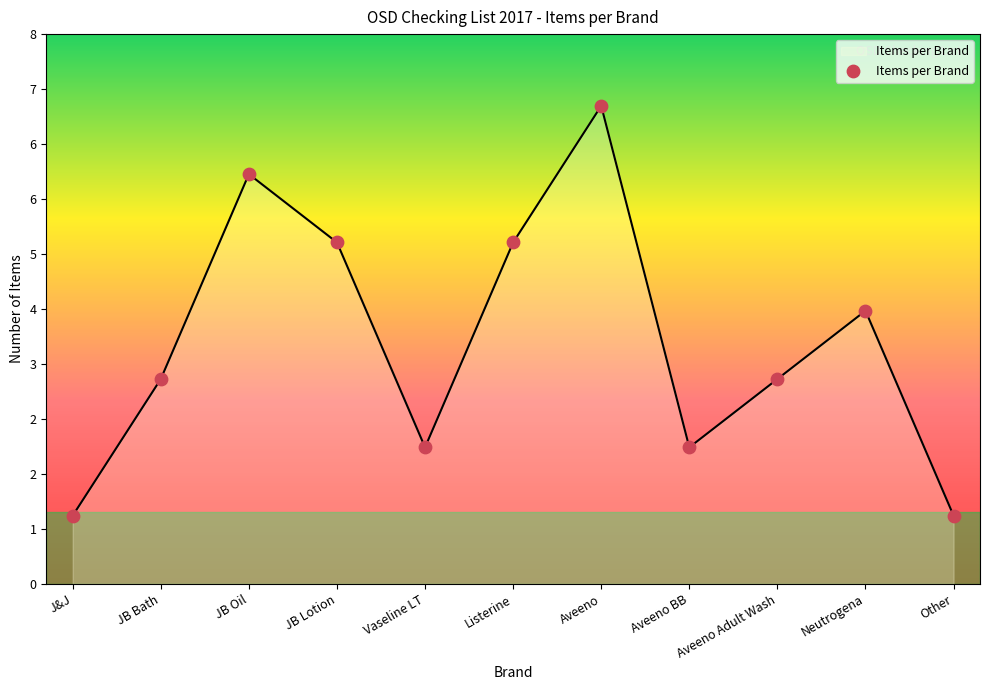

Which has a higher value, JB Bath or Aveeno Adult Wash?

JB Bath